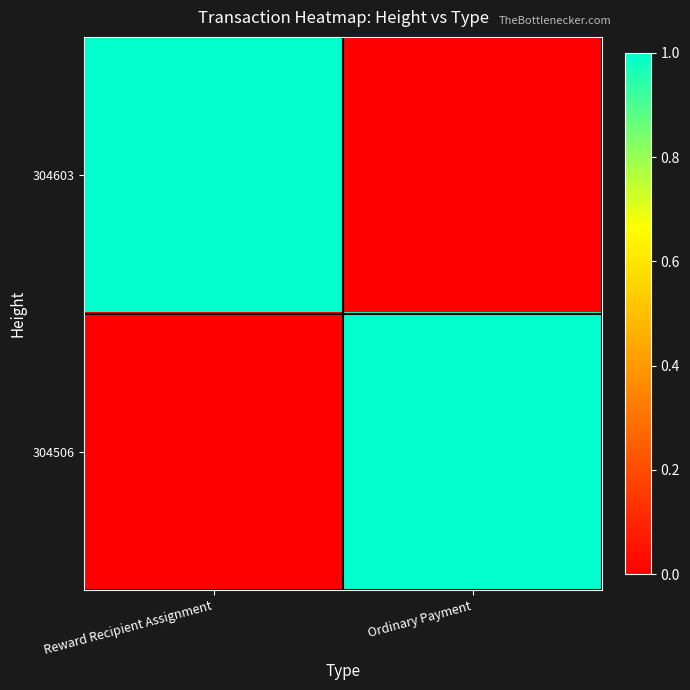

Between Reward Recipient Assignment and Ordinary Payment, which series saw the biggest shift?

304603